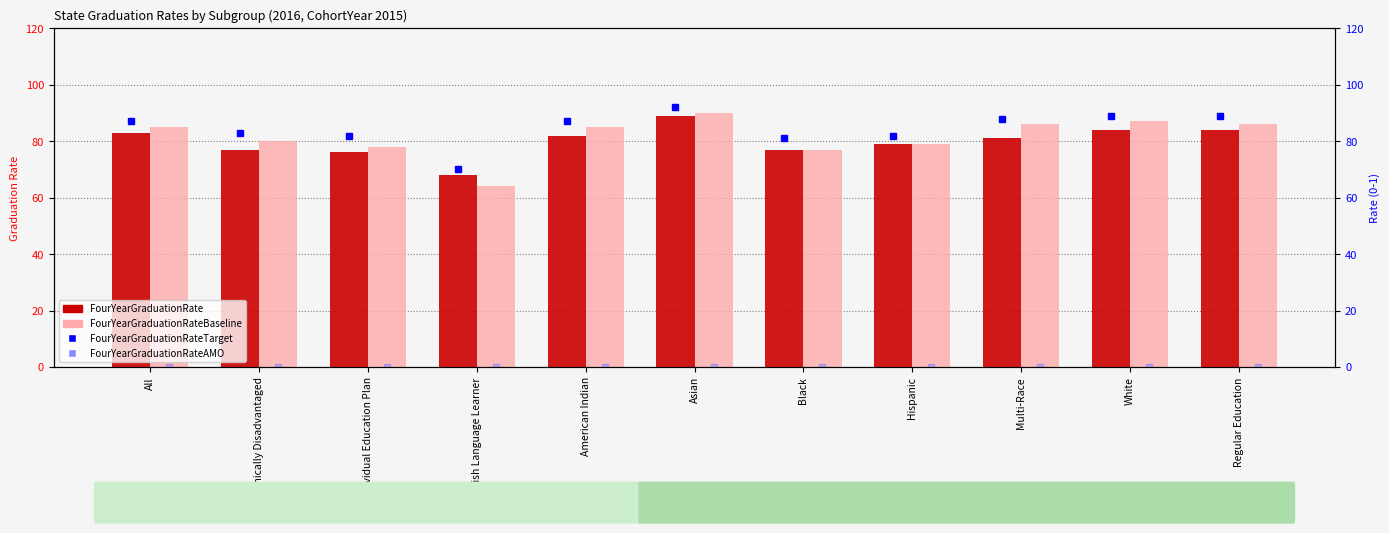

At which category is the sum across all series the highest?

Asian